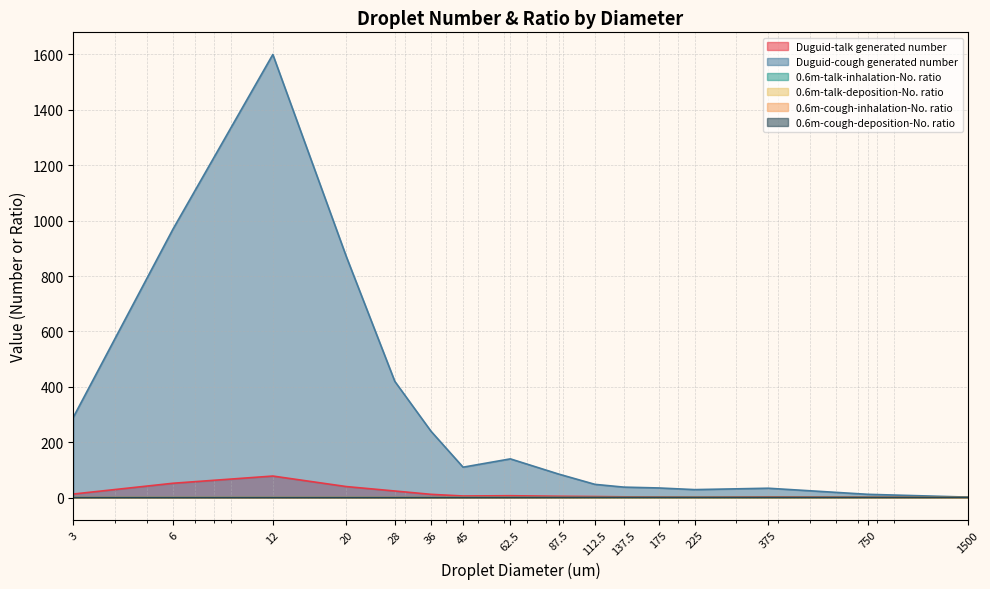

The 0.6m-talk-inhalation-No. ratio series shows 0.1 at 12. True or false?

True